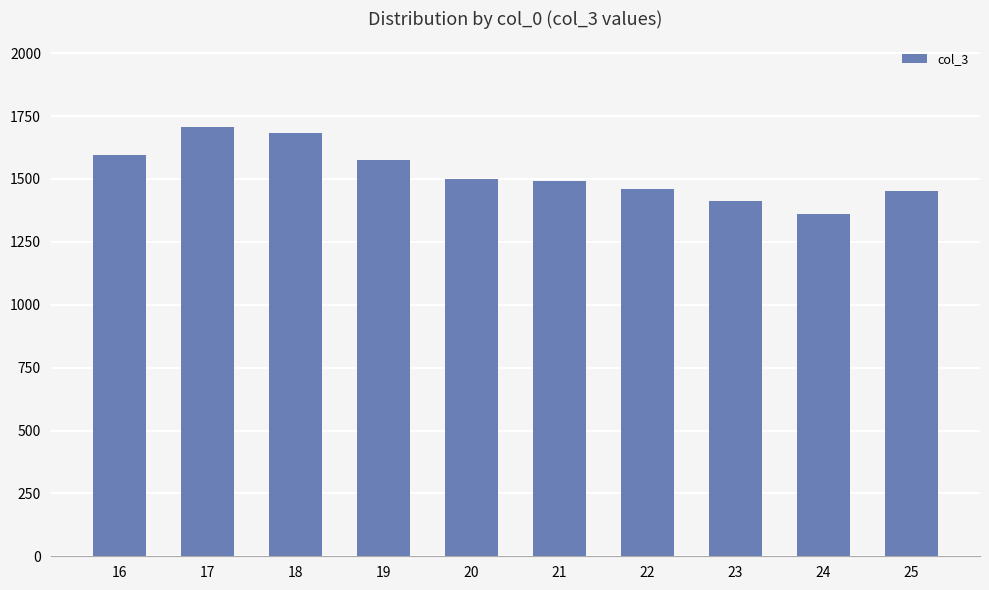

What is the difference between the maximum and minimum values?

346